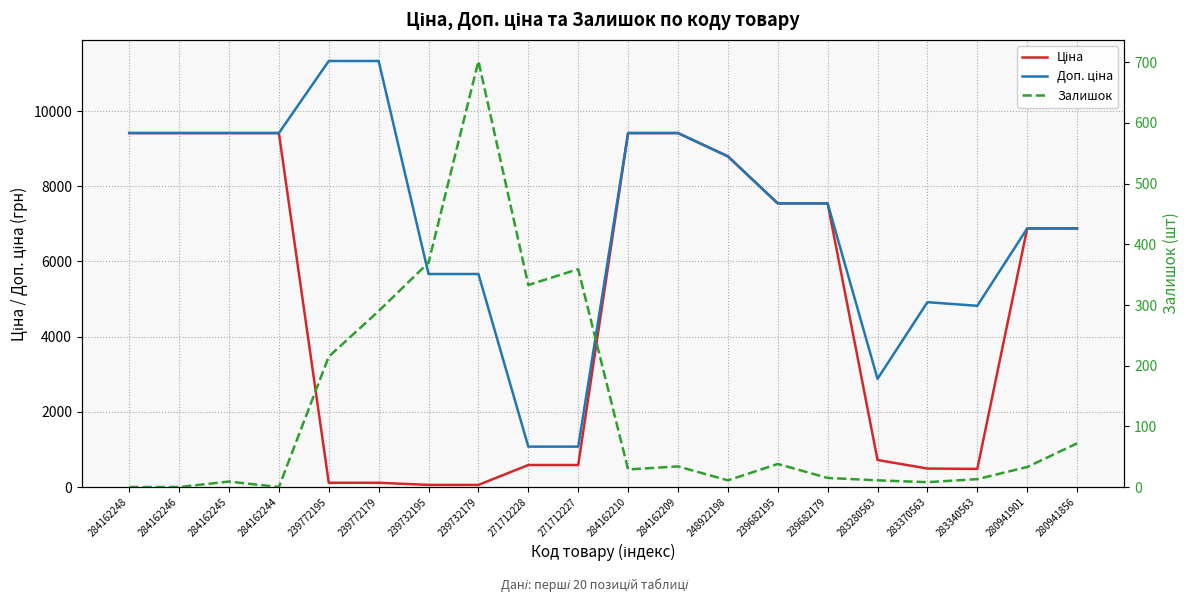

Count the number of data series in this chart.

3